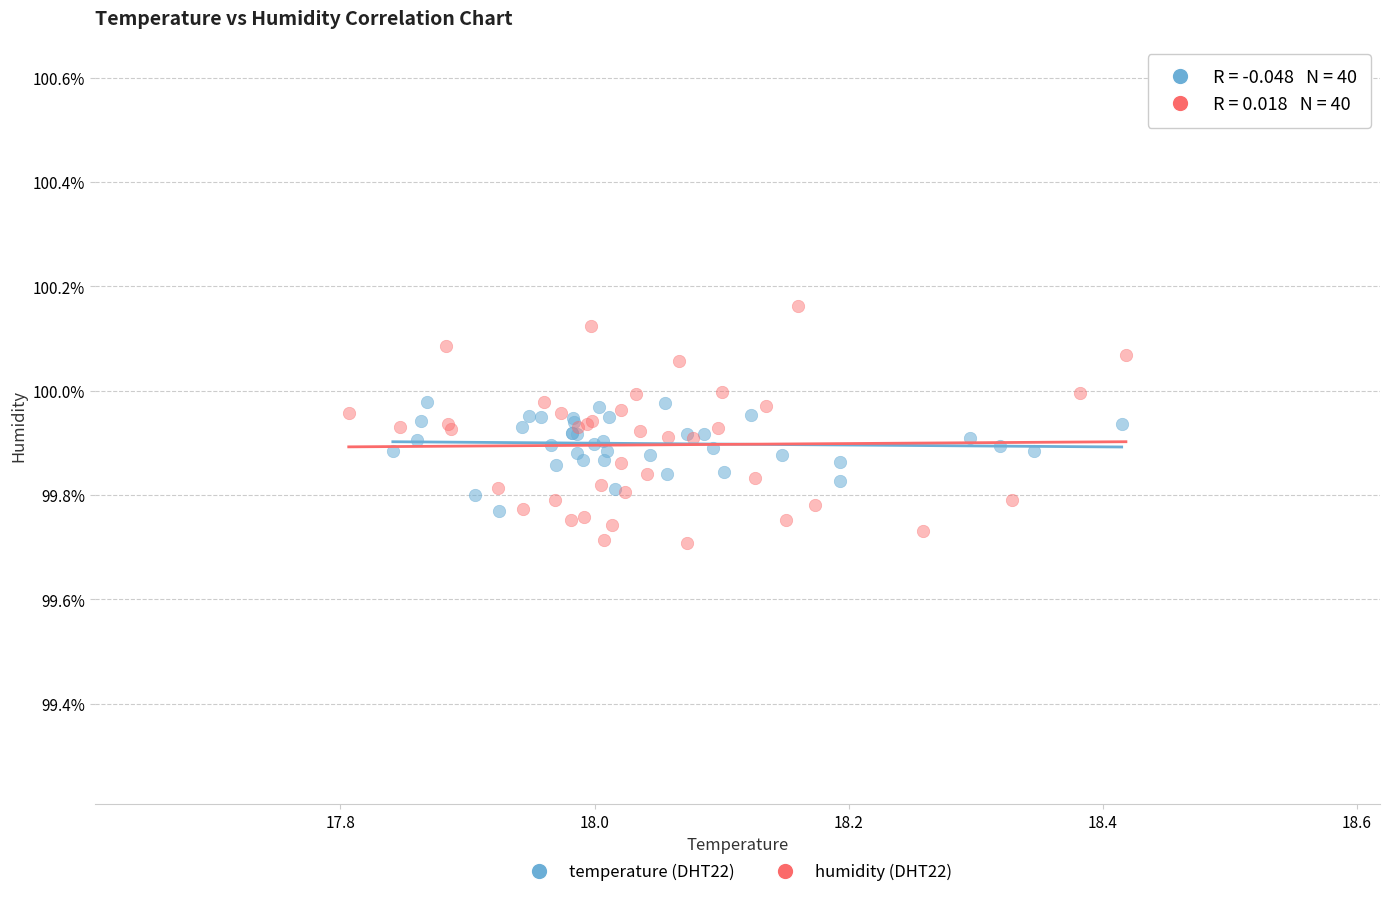

Which series contains the highest Y value?

humidity (DHT22)